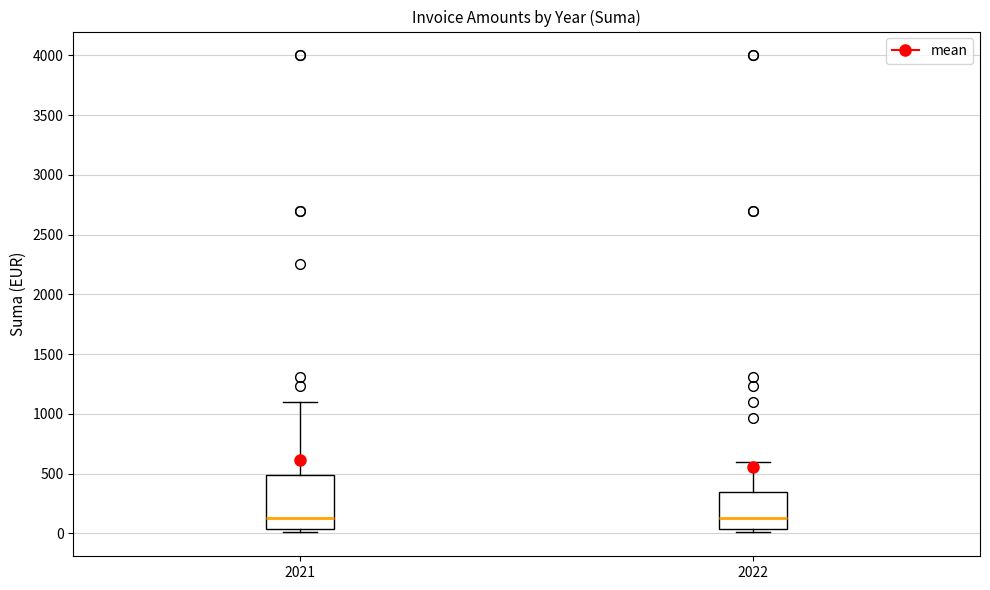

Which box is the tallest, from its lower edge to its upper edge?

2021